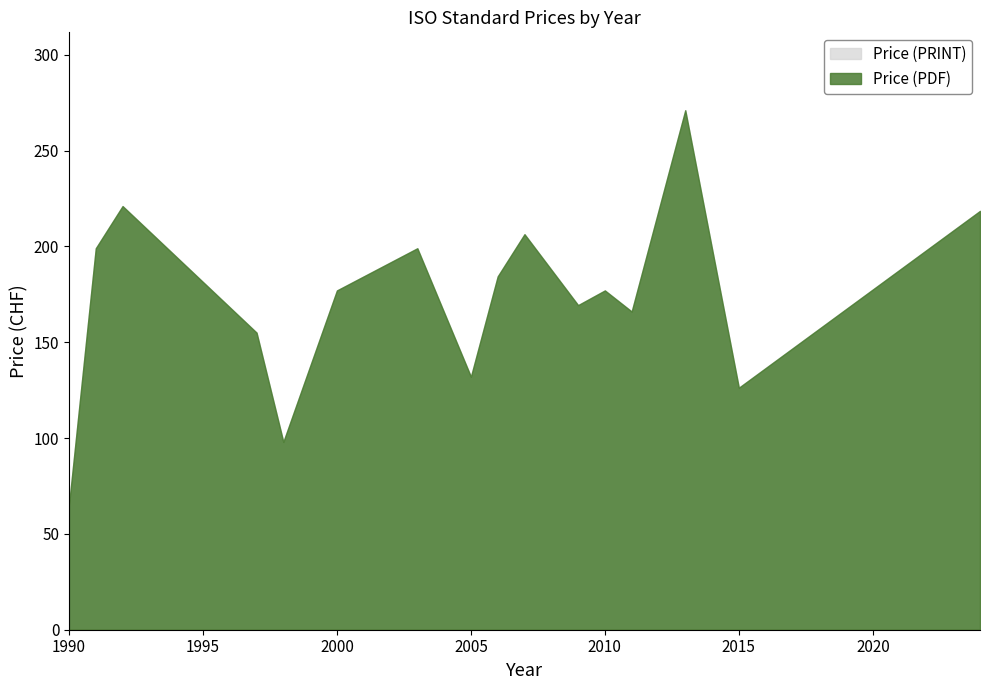

Rank the series at 2007 from highest to lowest value.

Price (PDF), Price (PRINT)